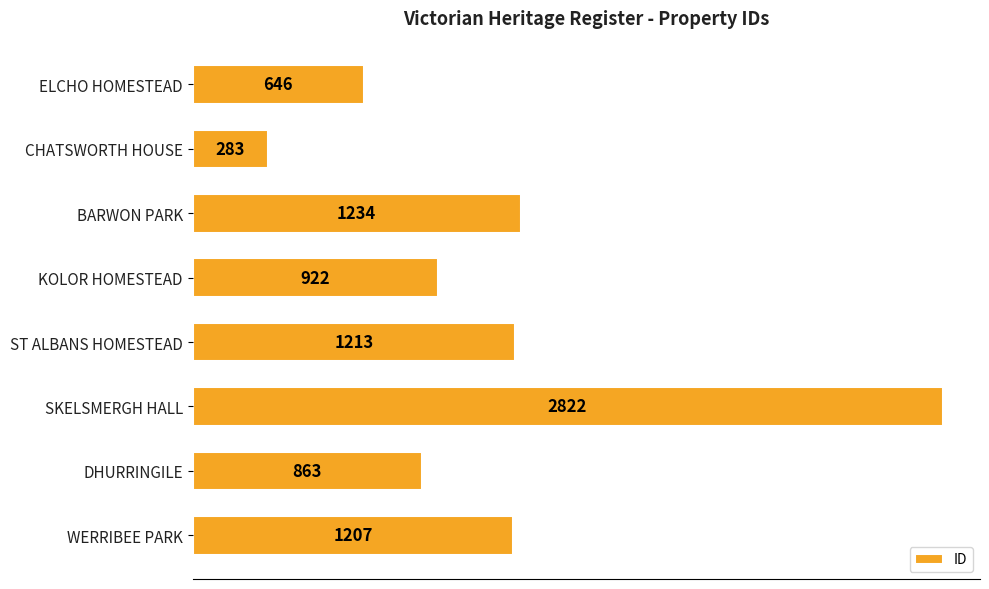

What position from the top is BARWON PARK?

3